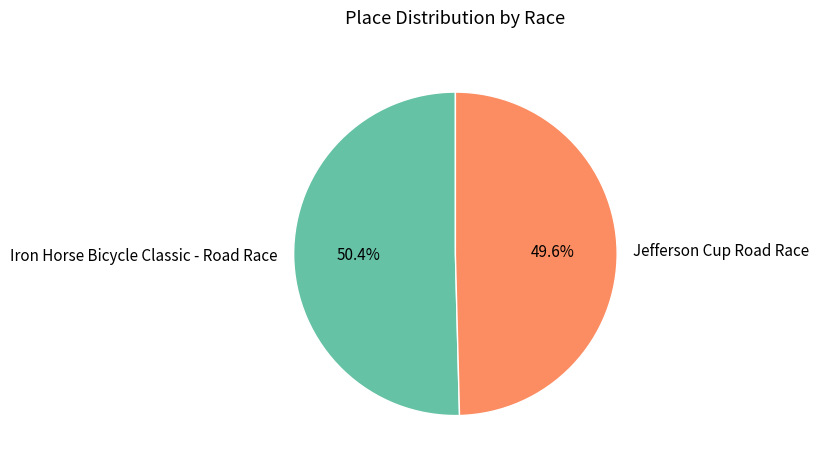

How many segments does this pie chart have?

2